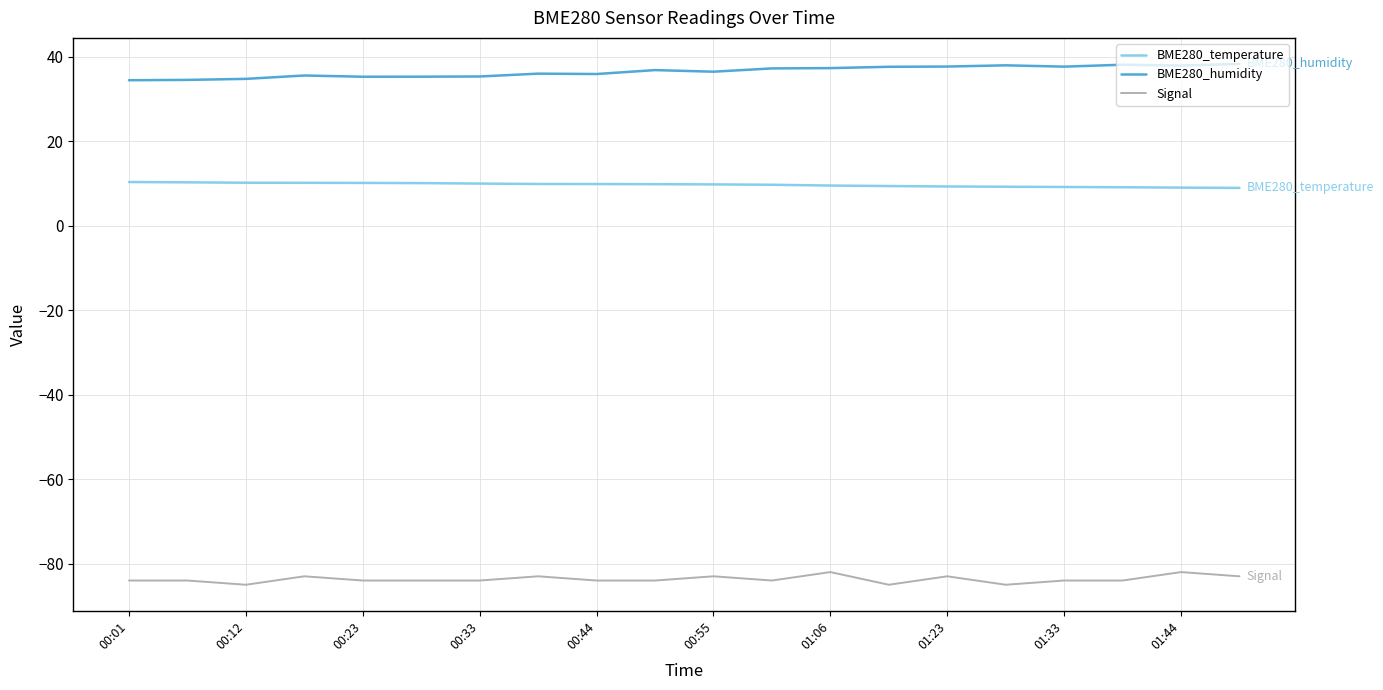

Rank the series by their maximum value, from lowest to highest.

Signal, BME280_temperature, BME280_humidity